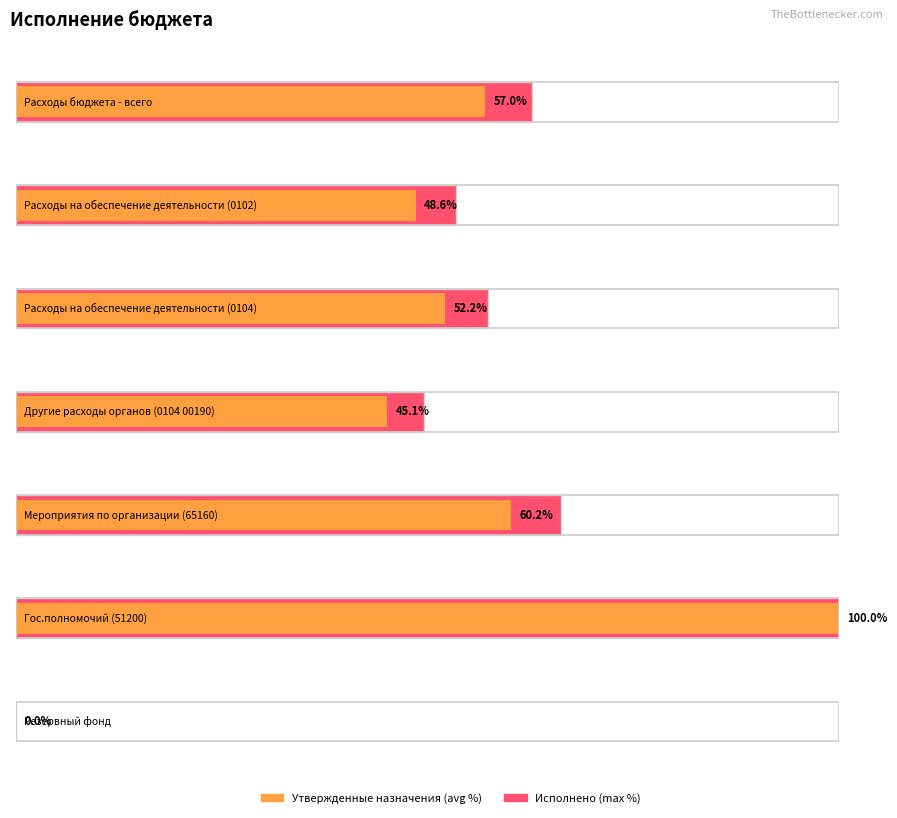

At which label is Утвержденные бюджетные назначения closest to 1746270709?

Расходы на обеспечение деятельности (0104)